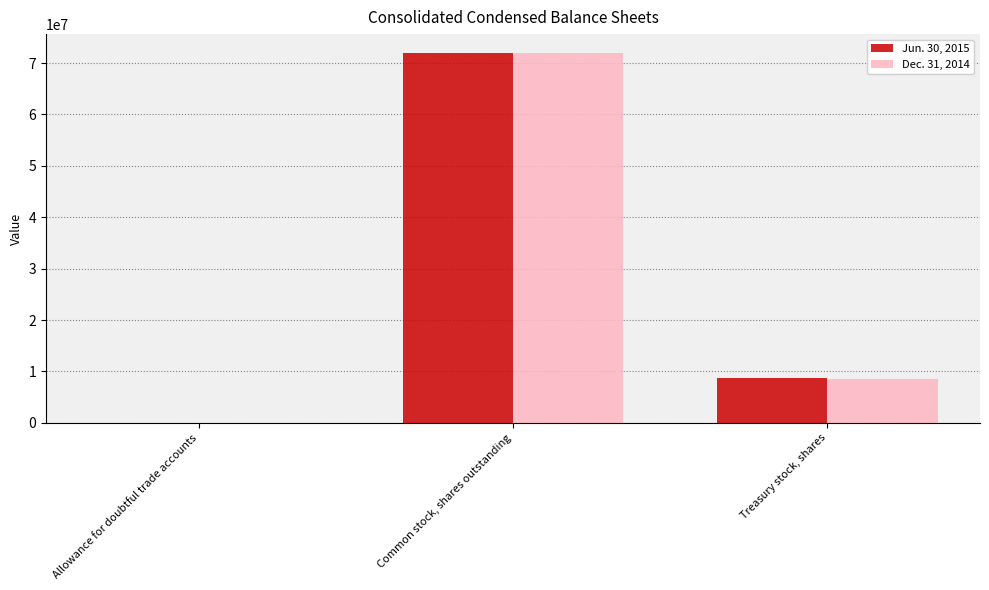

Are the bars horizontal?

No